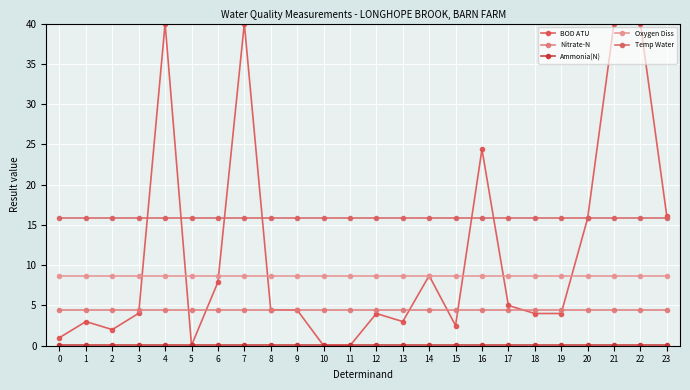

Count the number of categories in the chart.

24